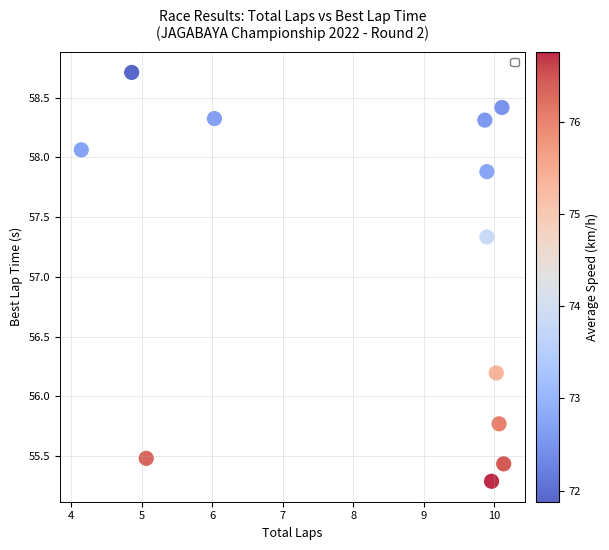

What Y value in the scatter plot is closest to 57?

57.3